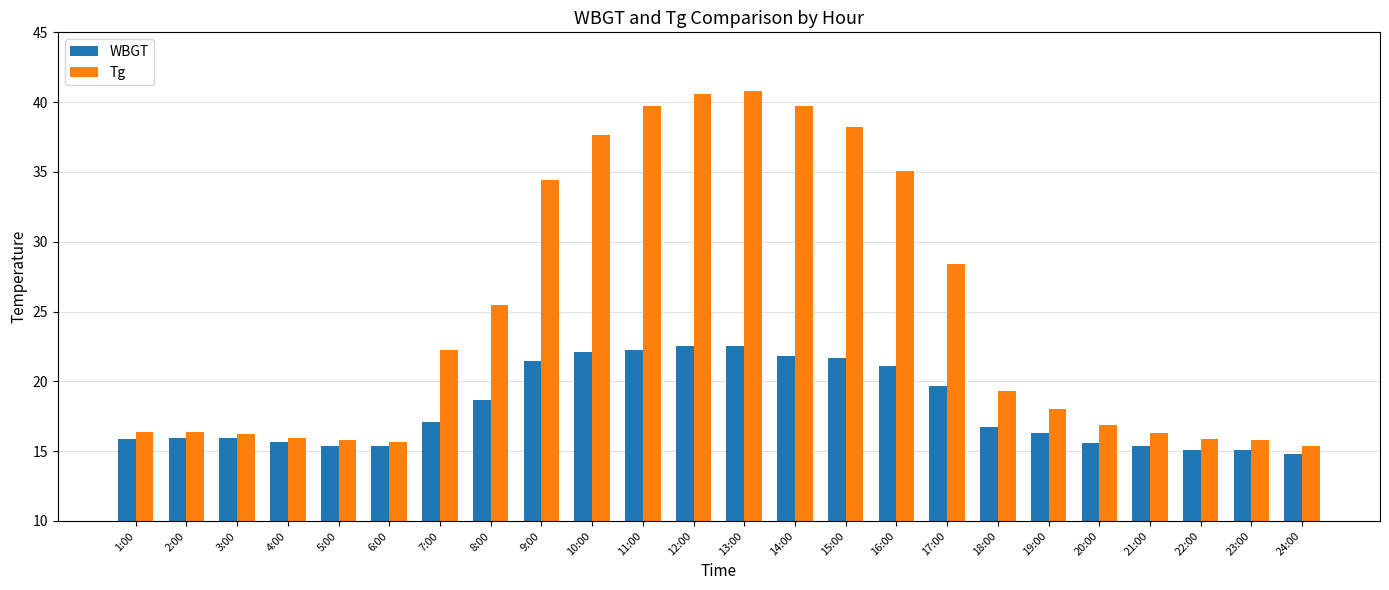

Which series has the widest spread of values?

Tg